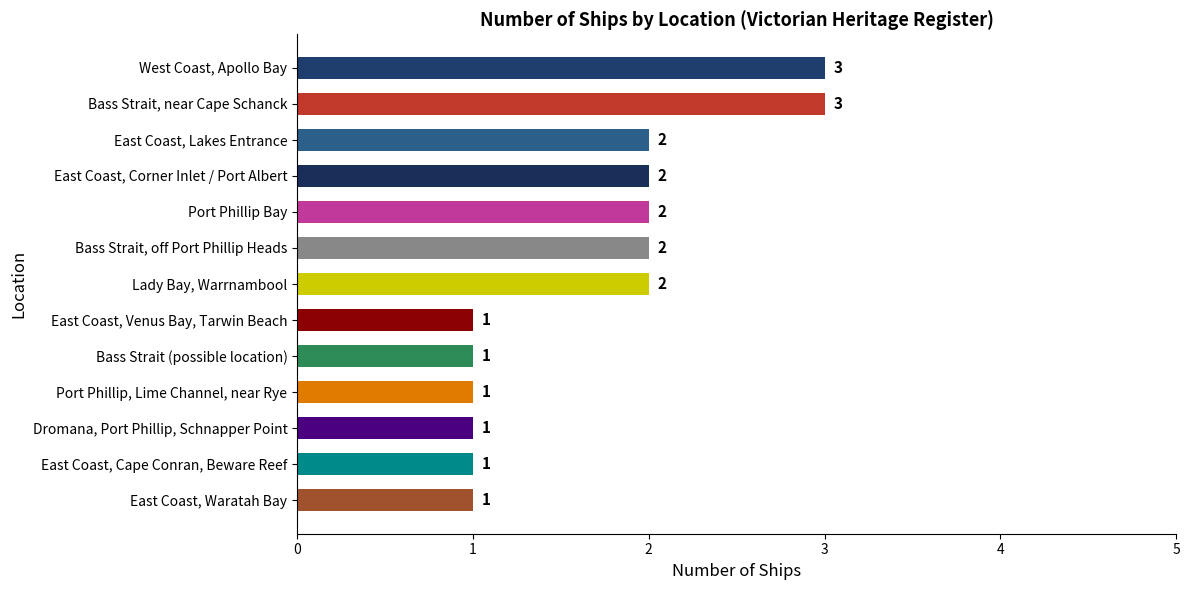

Between Port Phillip Bay and Dromana, Port Phillip, Schnapper Point, which is larger?

Port Phillip Bay